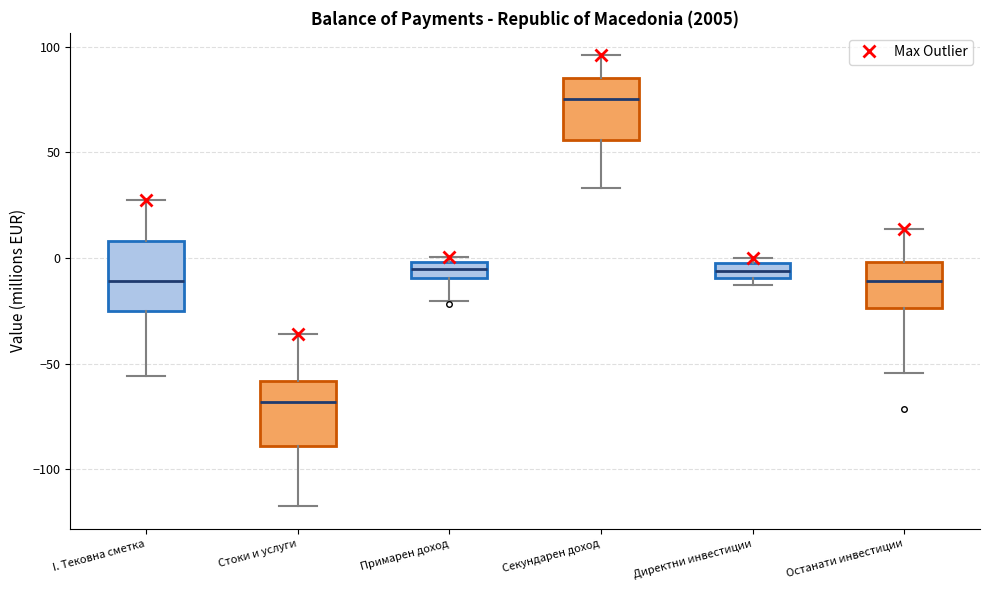

Where is the upper edge of the box for Директни инвестиции on the y-axis? The values are not printed on the chart, so give them approximately, as read against the axis.

-5